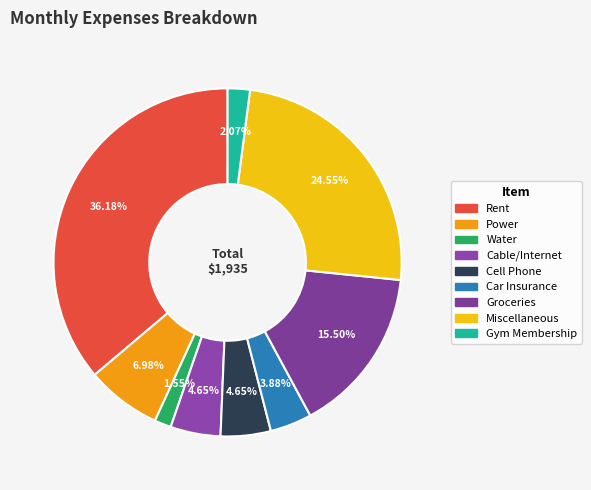

To the nearest percent, what percentage of the pie is Cable/Internet?

5%